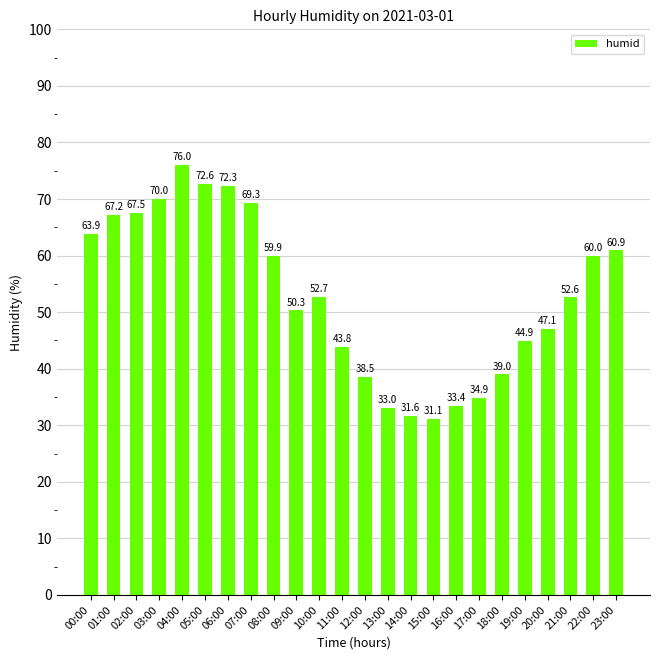

Approximately how many times larger is the value at 07:00 compared to 02:00?

1.0